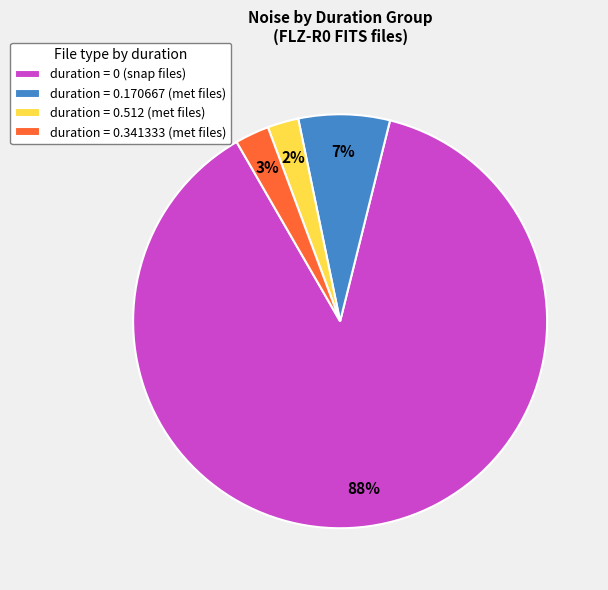

Which category accounts for the majority?

duration = 0 (snap files)